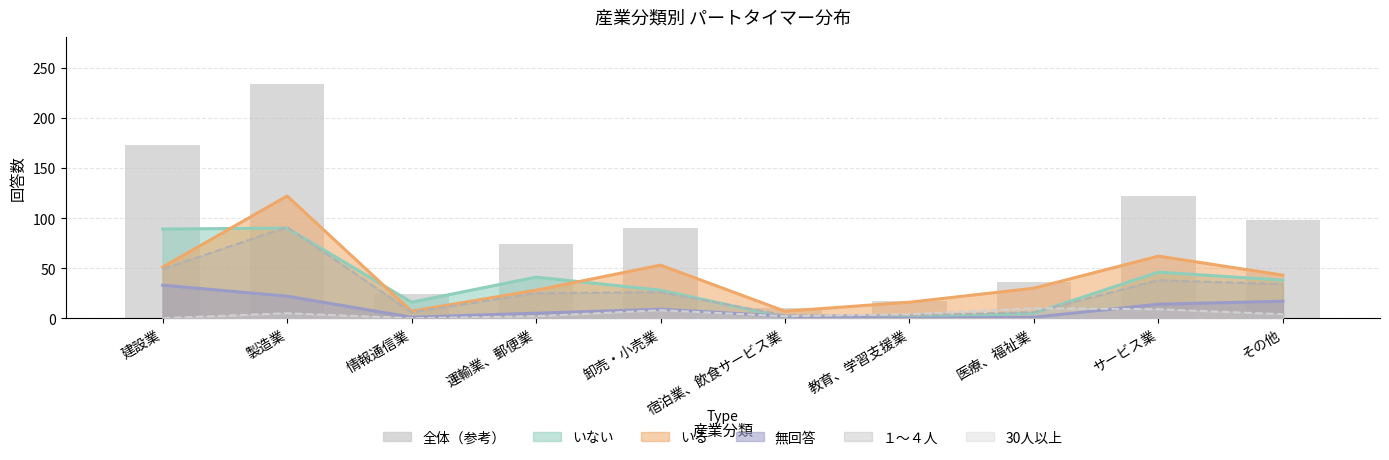

What is the label of the 1st bar from the right?

その他